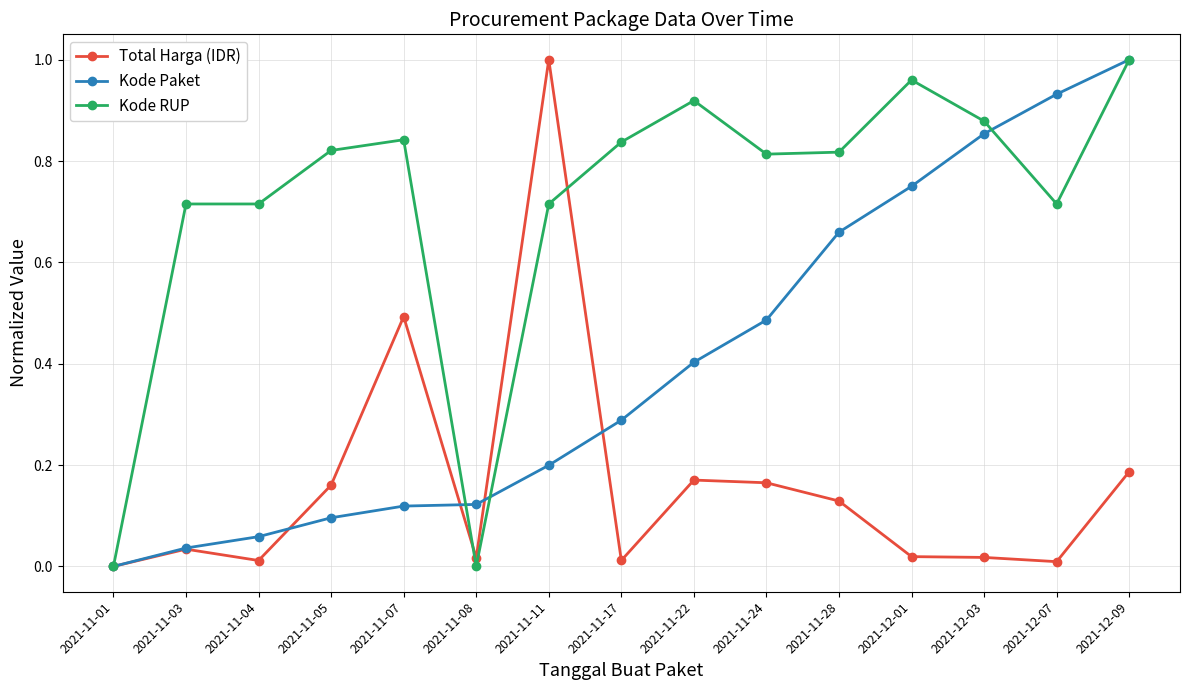

Rank the series by their average value, from highest to lowest.

Kode RUP, Kode Paket, Total Harga (IDR)